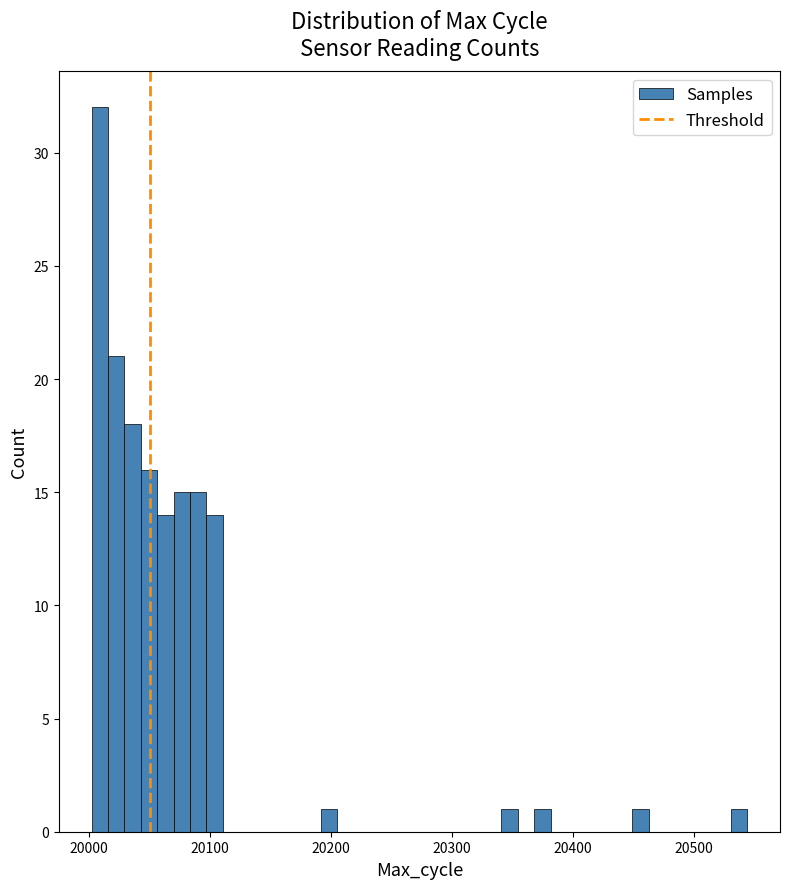

Around what value on the x-axis is the tallest bar? Give the approximate position of its centre, as read against the axis.

20010